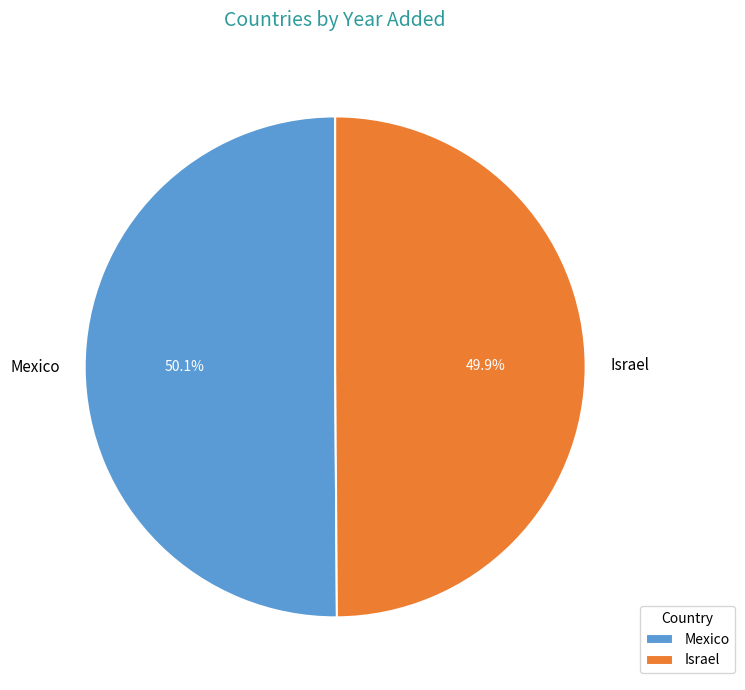

What is the ratio of the value at Mexico to the value at Israel?

1.0